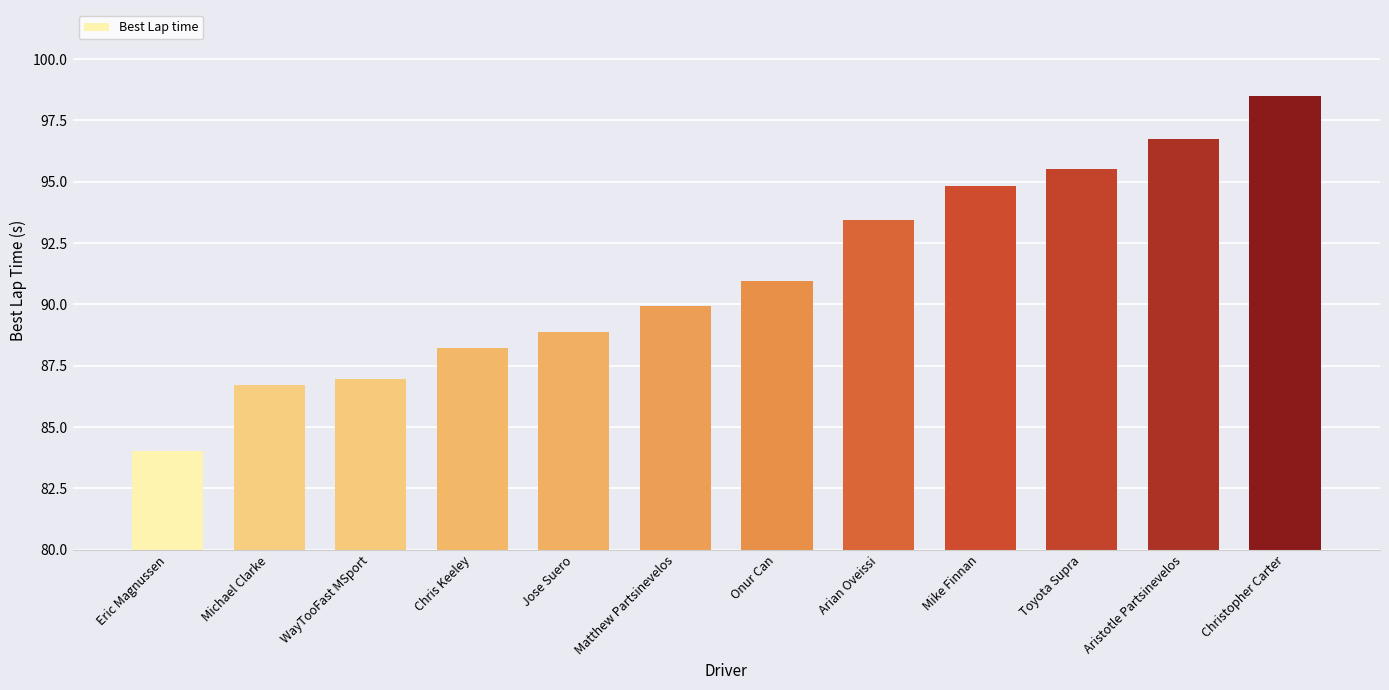

Approximately how many times larger is the value at Onur Can compared to Jose Suero?

1.0